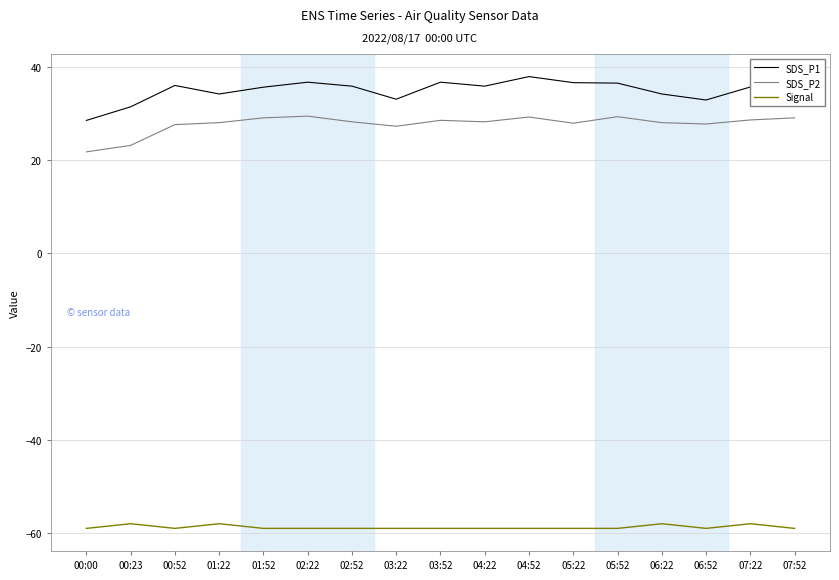

What is the difference between the second highest and minimum values in the Signal series?

1.0